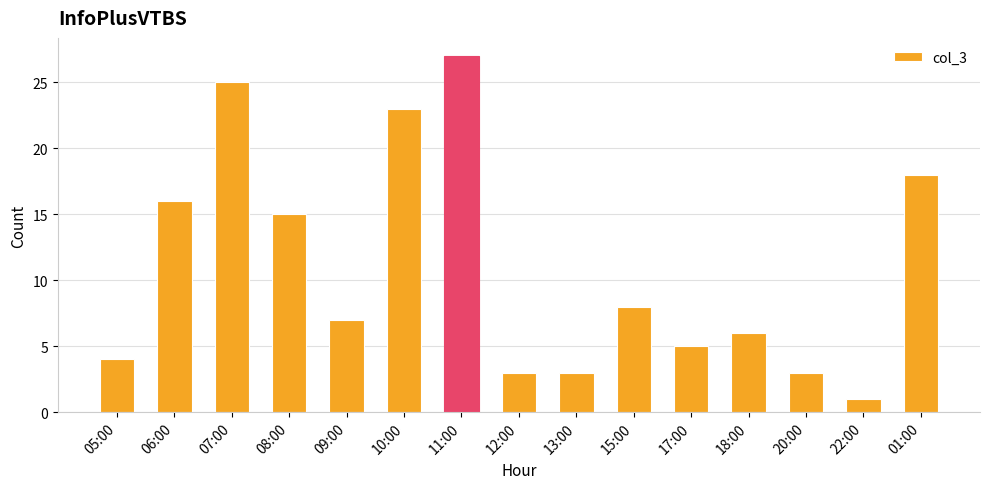

The chart shows a value of 5 at 09:00. True or false?

False